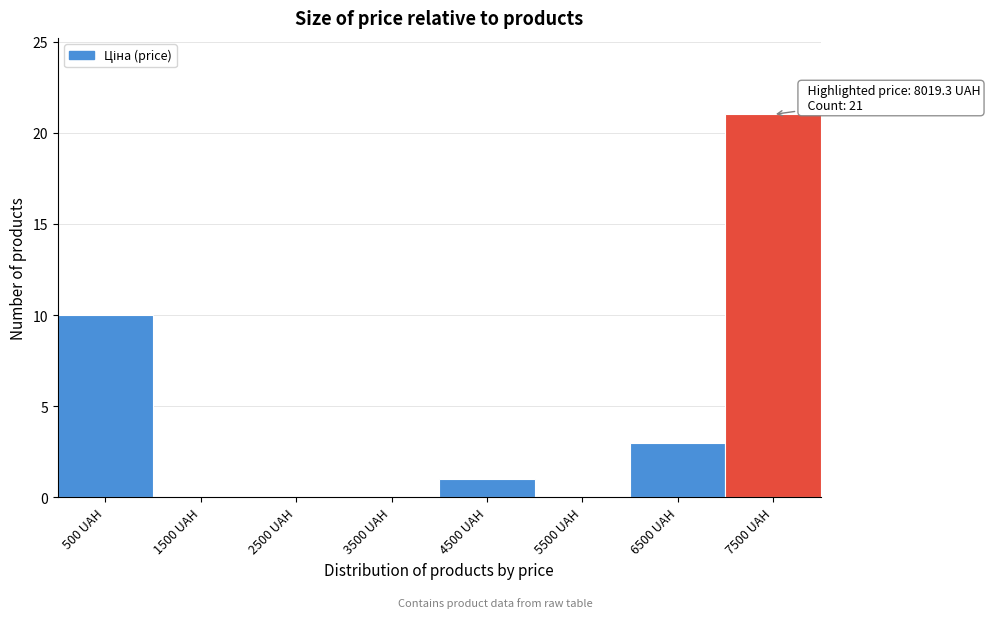

Reading left to right, transcribe all the data shown in this chart.

500 UAH=10	1500 UAH=0	2500 UAH=0	3500 UAH=0	4500 UAH=1	5500 UAH=0	6500 UAH=3	7500 UAH=21